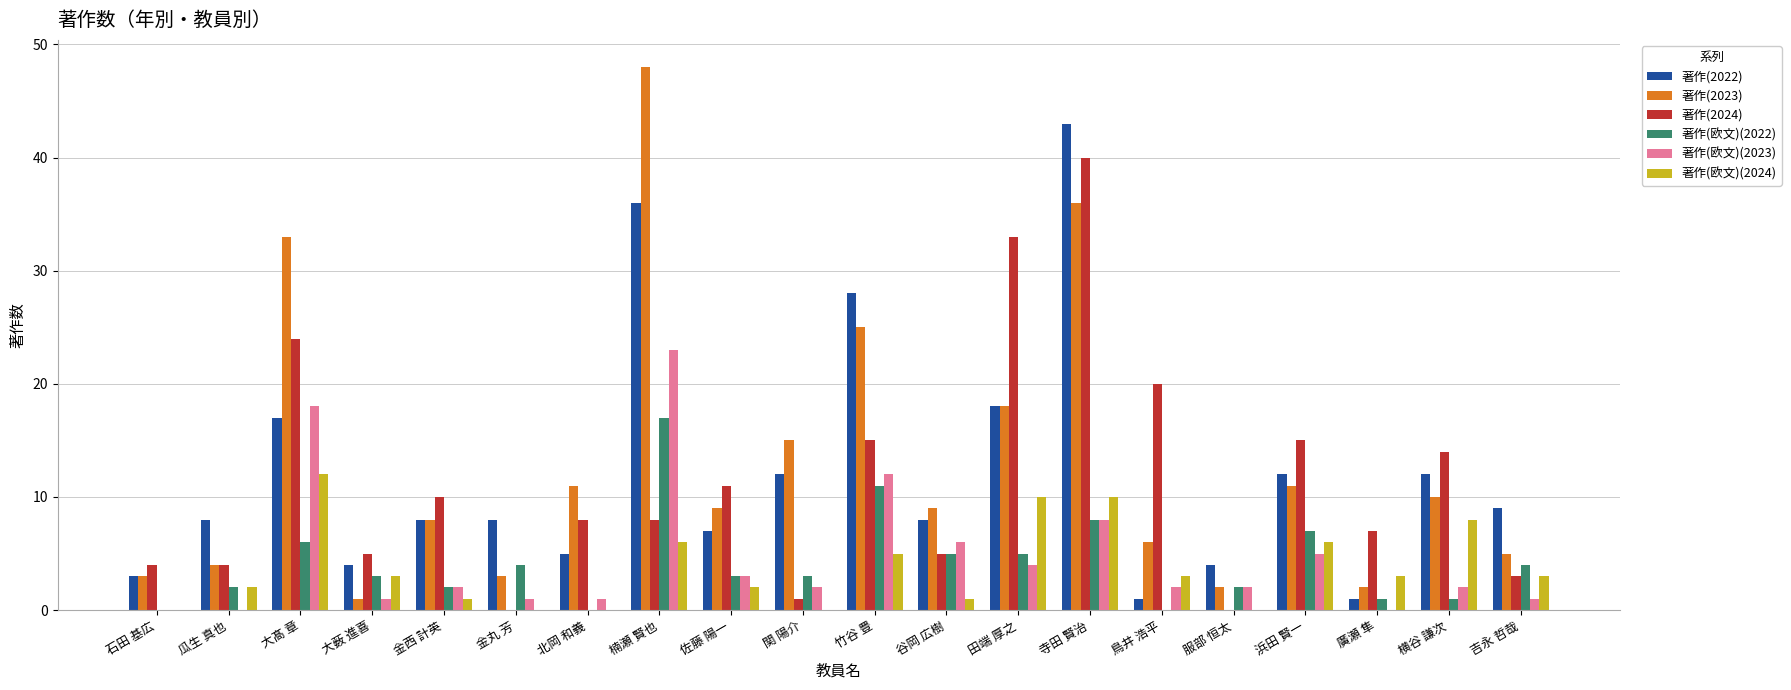

Count the number of data series in this chart.

6